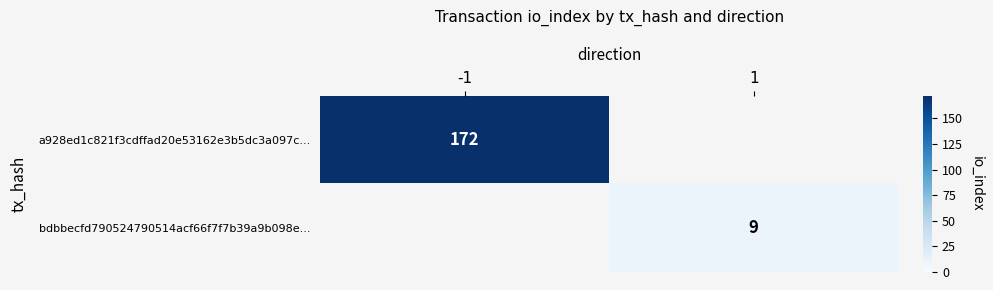

True or false: bdbbecfd790524790514acf66f7f7b39a9b098e... has a value of 15 at 1.

False